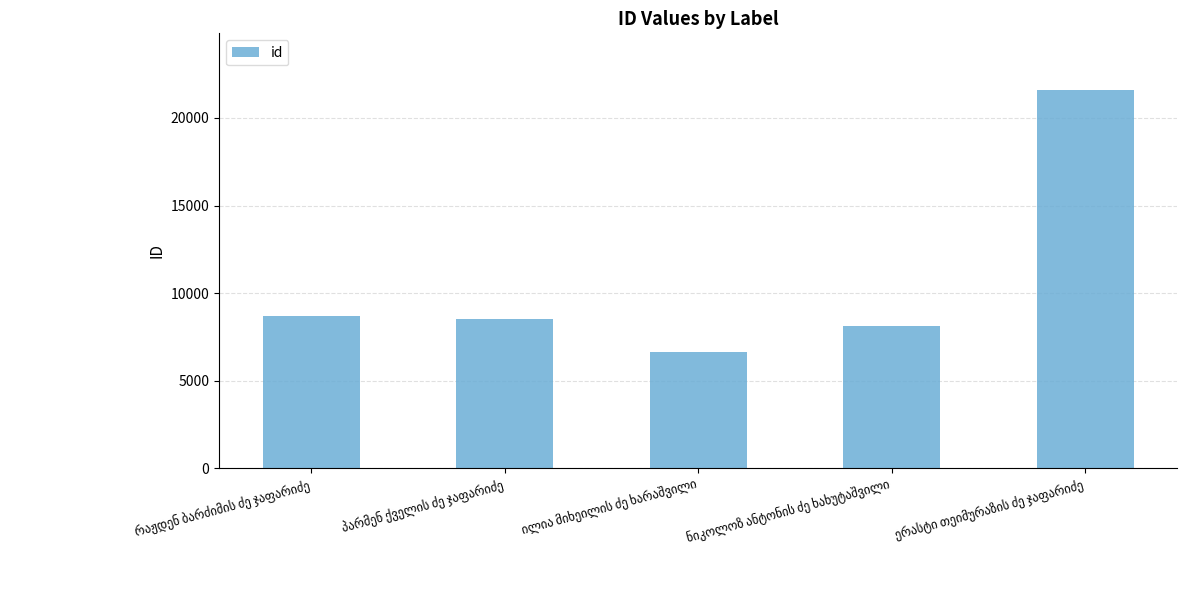

What is the average value?

10727